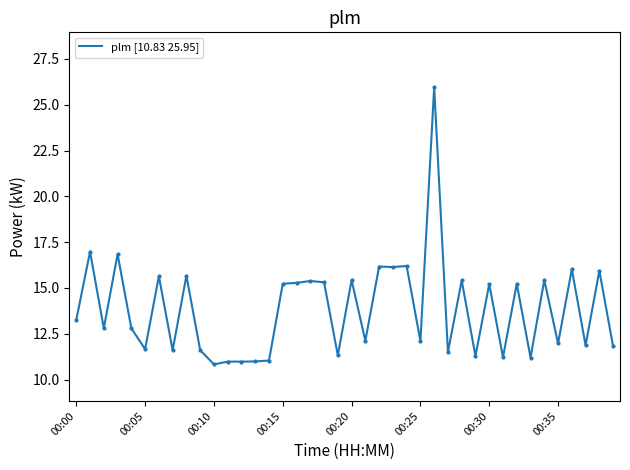

Reading right to left, list all the values displayed in this chart.

11.8	15.9	11.9	16.0	12.0	15.4	11.2	15.2	11.2	15.2	11.3	15.4	11.5	25.9	12.1	16.2	16.1	16.2	12.1	15.4	11.3	15.3	15.4	15.3	15.2	11.0	11.0	11.0	11.0	10.8	11.6	15.7	11.6	15.6	11.7	12.8	16.8	12.8	17.0	13.3